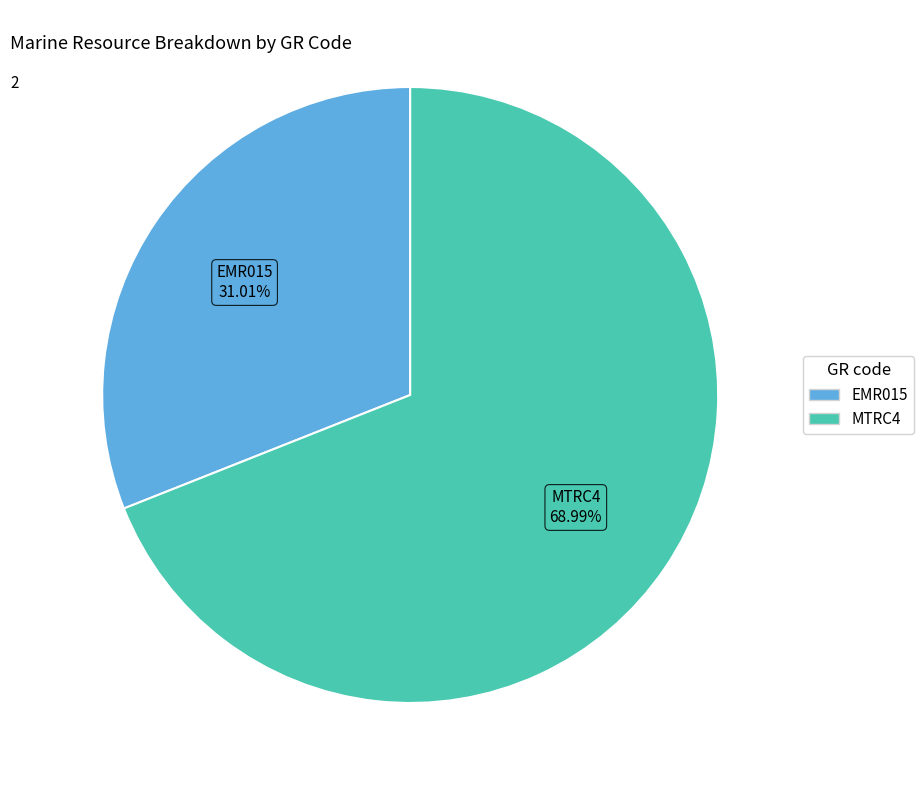

Combined, what portion of the pie is EMR015 and MTRC4?

100.0%